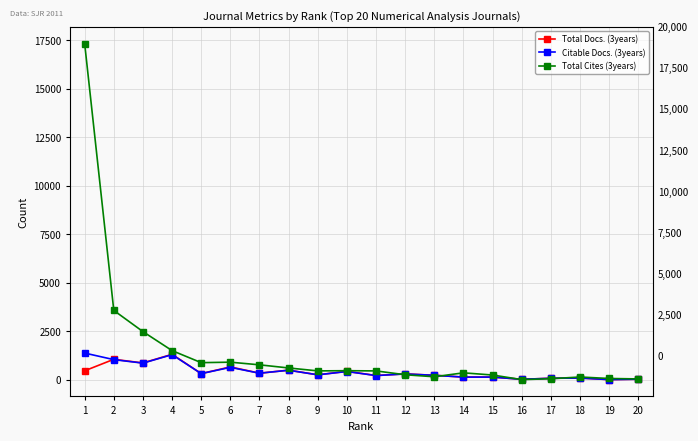

What is the sum of all Citable Docs. (3years) values?

8410